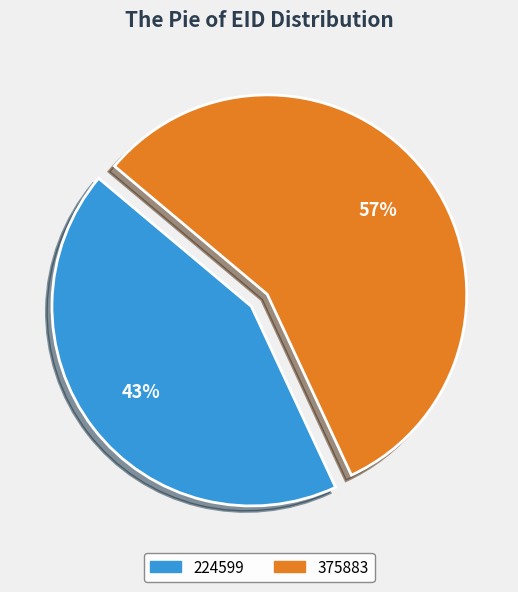

Between 375883 and 224599, which is larger?

375883